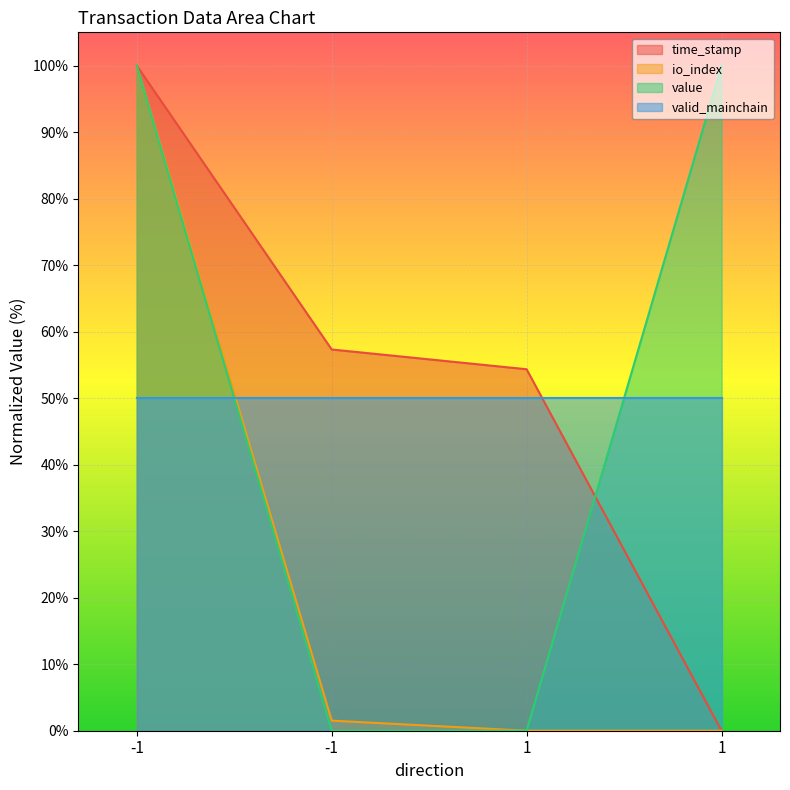

At which category is the sum across all series the highest?

-1